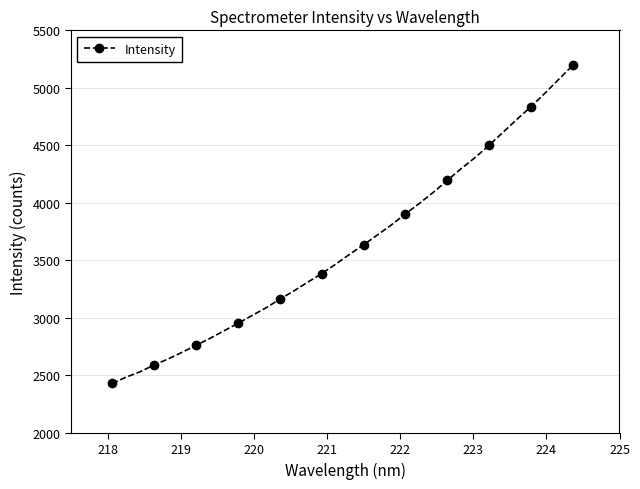

What is the minimum value shown in the chart?

2429.3